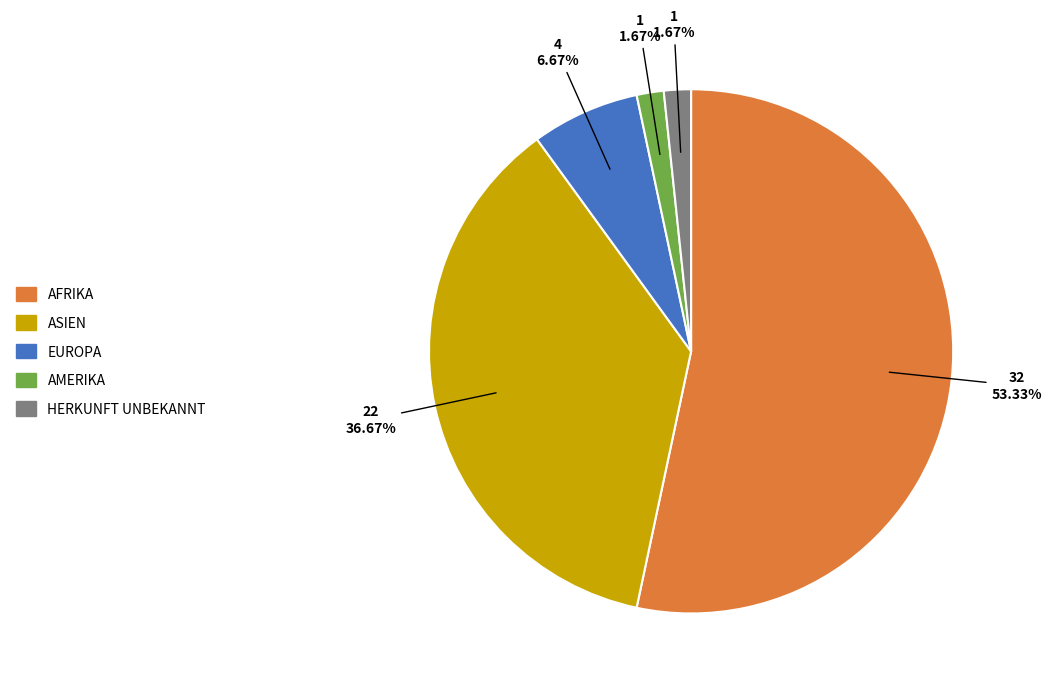

Is there a majority slice in this chart?

Yes